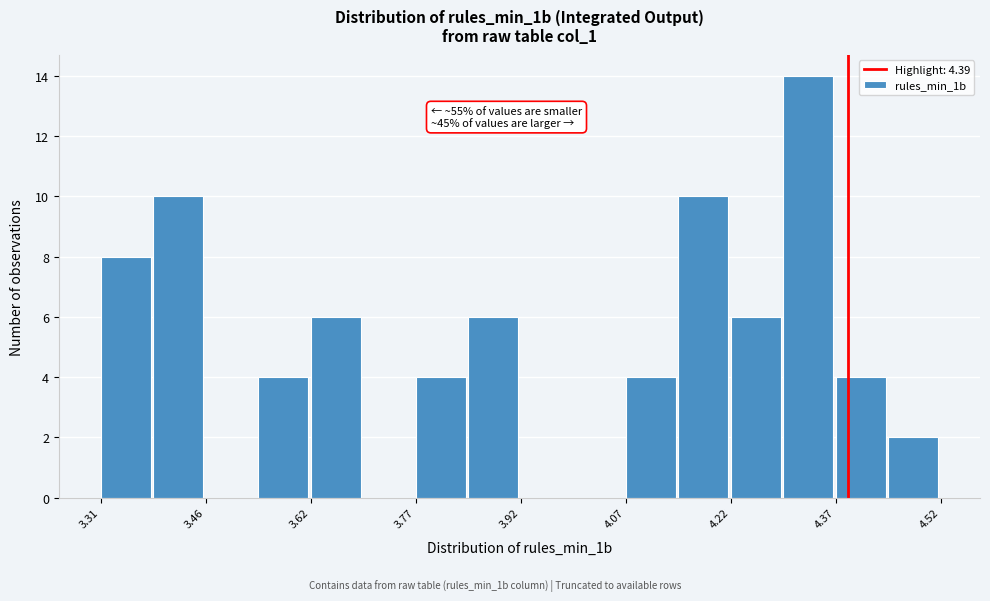

Read against the x-axis, roughly where is the centre of the tallest bar?

4.34